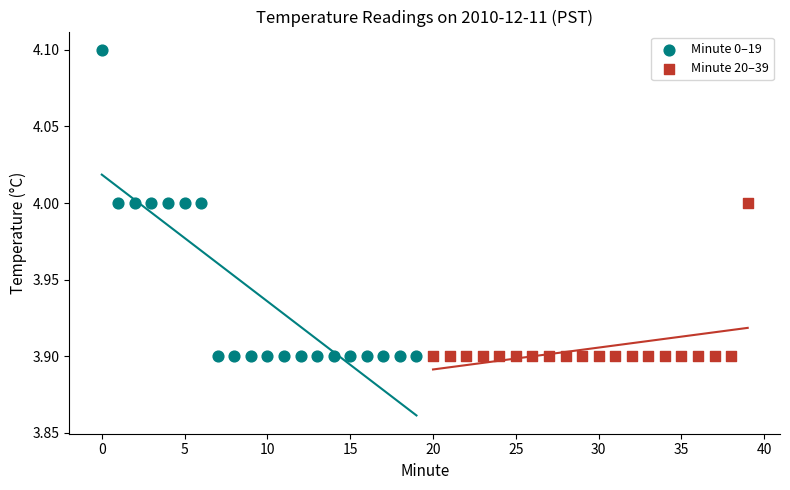

Which series has the widest spread of Y values?

Minute 0–19